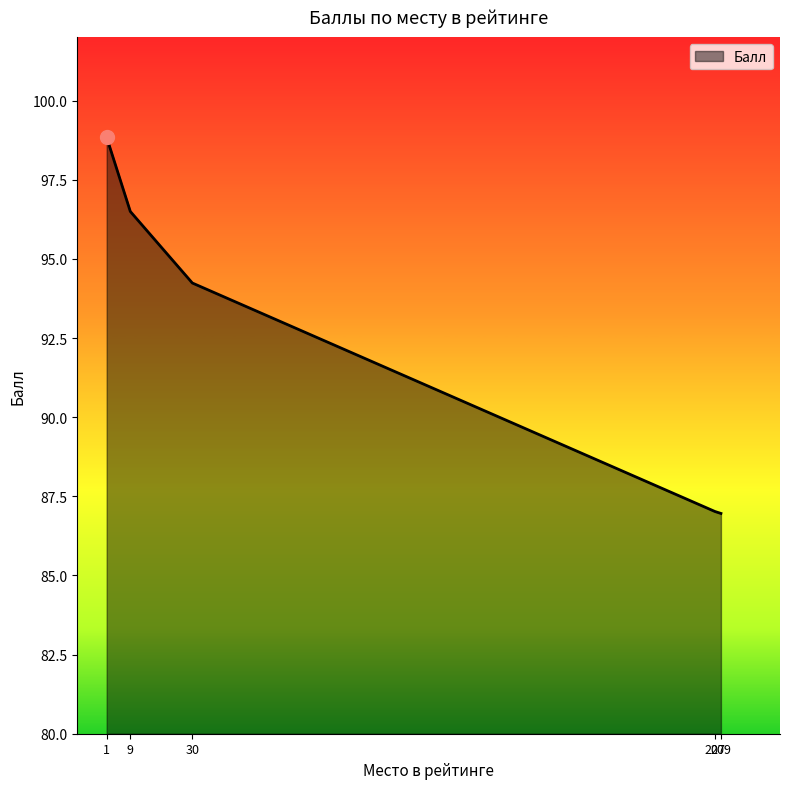

Which label corresponds to the largest value in the chart?

1